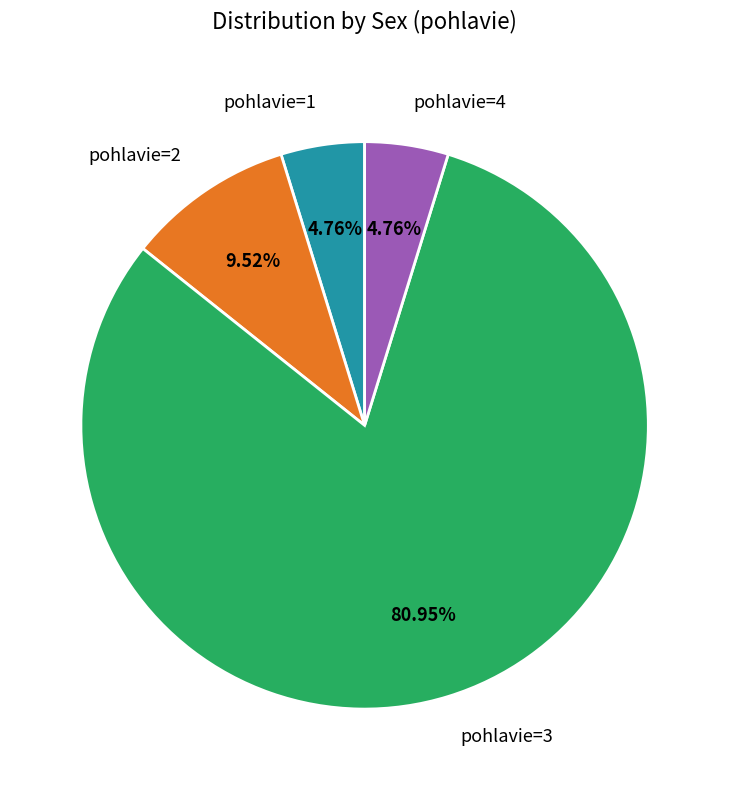

Combined, do pohlavie=3 and pohlavie=1 account for over 50%?

Yes